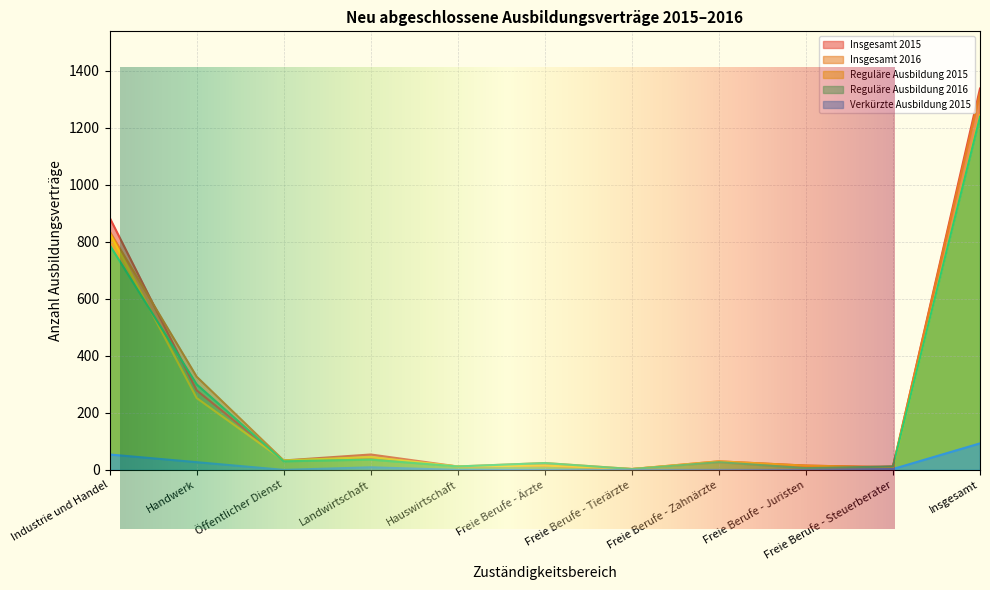

In Insgesamt 2015, how many points are higher than both neighbors (excluding endpoints)?

3